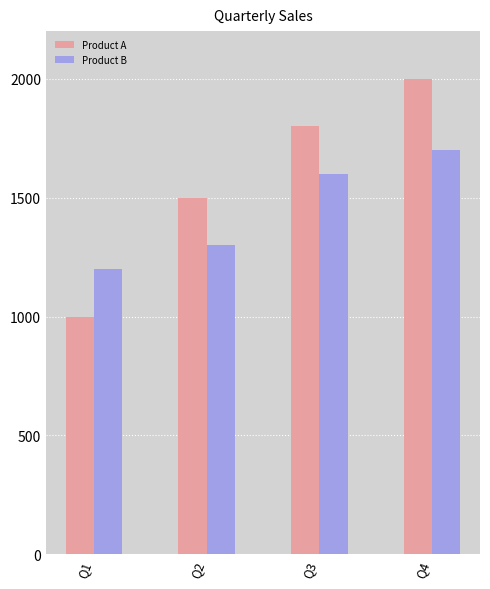

What is the value of the Product B bar at the 3rd from the left?

1600